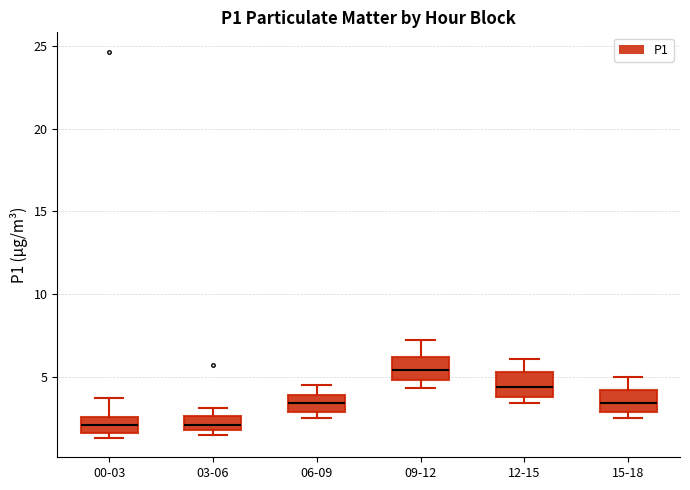

Reading left to right, read every box against the y-axis: the position of its median line, the range the box covers, and the ends of its whiskers. The values are not printed on the chart, so give them approximately, as read against the axis.

00-03: median 2.0, box 1.5 to 2.5, whiskers 1.5 (just below the box's lower edge) to 3.5
03-06: median 2.0 (inside the box), box 2.0 to 2.5, whiskers 1.5 to 3.0
06-09: median 3.5, box 3.0 to 4.0, whiskers 2.5 to 4.5
09-12: median 5.5, box 5.0 to 6.0, whiskers 4.5 to 7.0
12-15: median 4.5, box 4.0 to 5.5, whiskers 3.5 to 6.0
15-18: median 3.5, box 3.0 to 4.0, whiskers 2.5 to 5.0